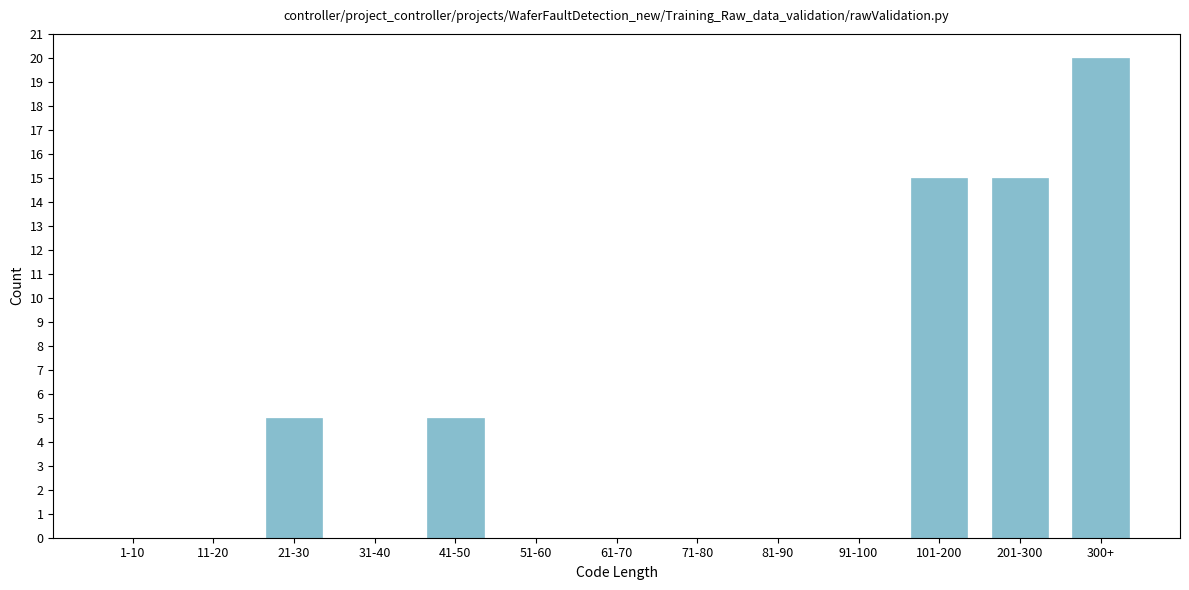

Reading left to right, what are all the values shown in this chart?

1-10=0	11-20=0	21-30=5	31-40=0	41-50=5	51-60=0	61-70=0	71-80=0	81-90=0	91-100=0	101-200=15	201-300=15	300+=20